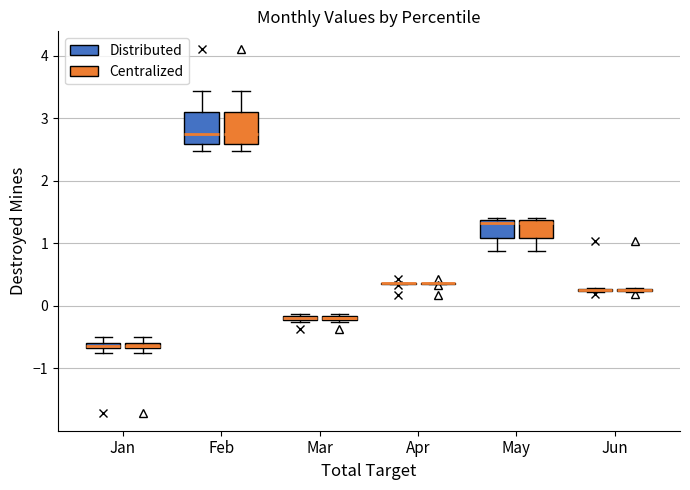

What is the greatest value displayed?

4.1